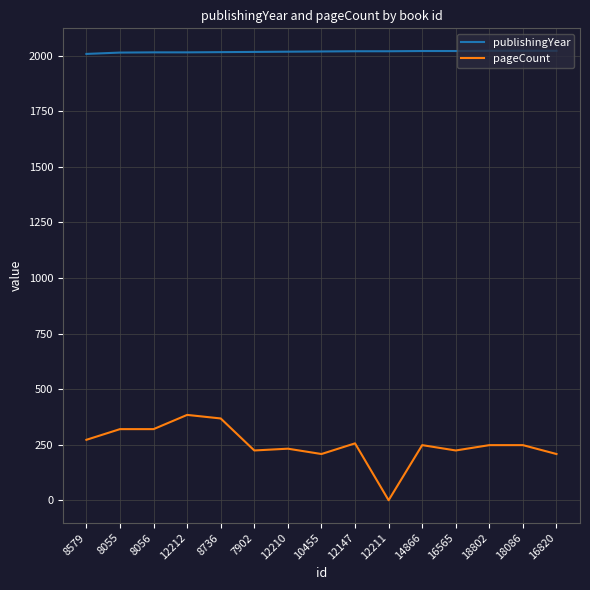

Is it true that publishingYear equals 2774 at 14866?

False